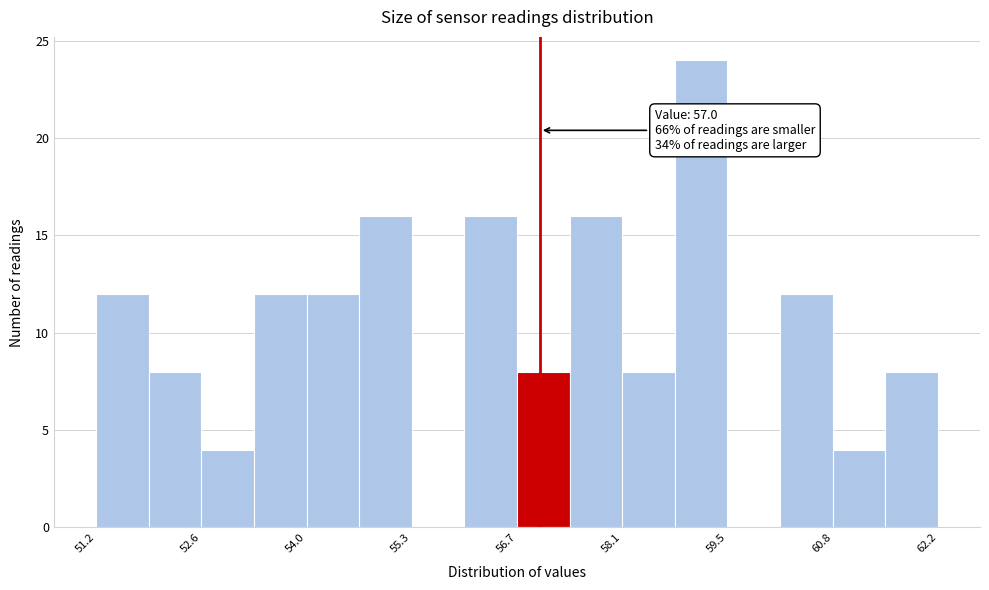

Around what value on the x-axis is the tallest bar? Give the approximate position of its centre, as read against the axis.

59.2